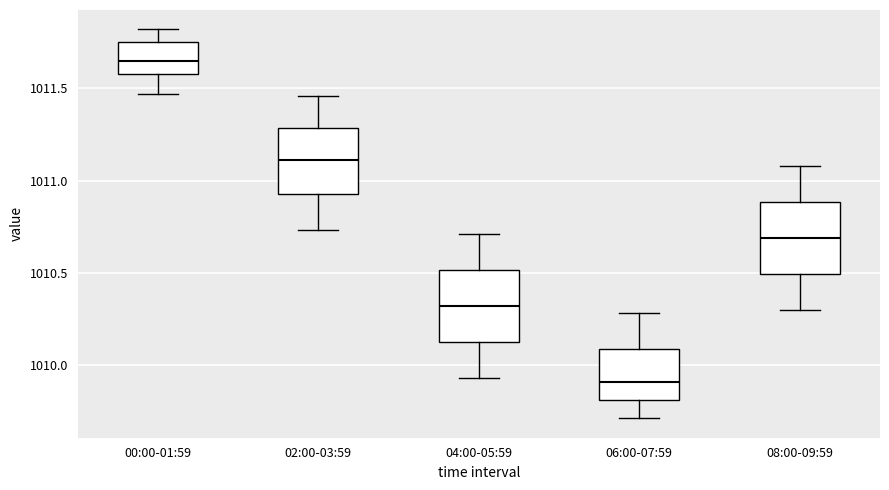

Which box has the lowest median line?

06:00-07:59